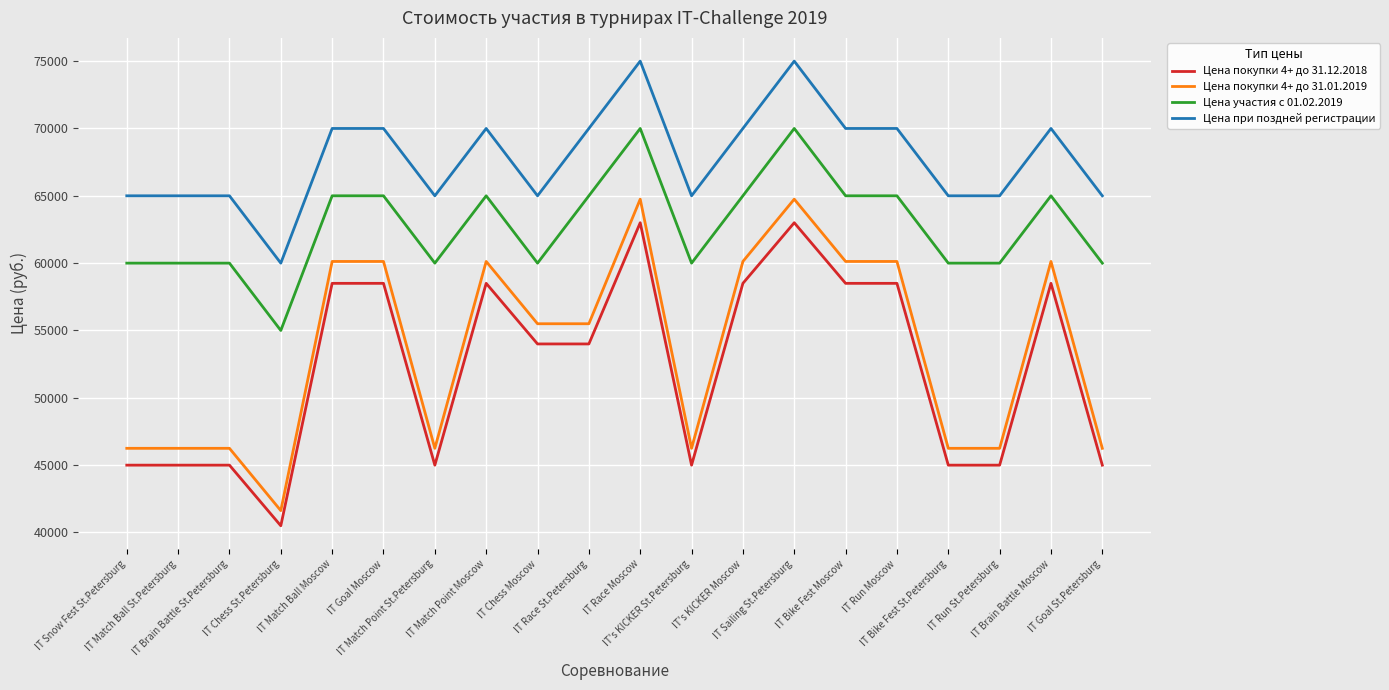

What is the approximate value of Цена участия с 01.02.2019 at IT Chess Moscow, to the nearest 100?

60000